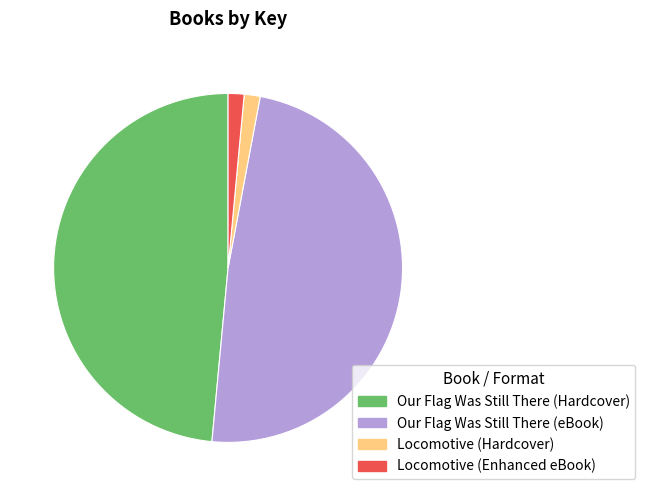

What is the ratio of the value at Locomotive (Enhanced eBook) to the value at Locomotive (Hardcover)?

1.0